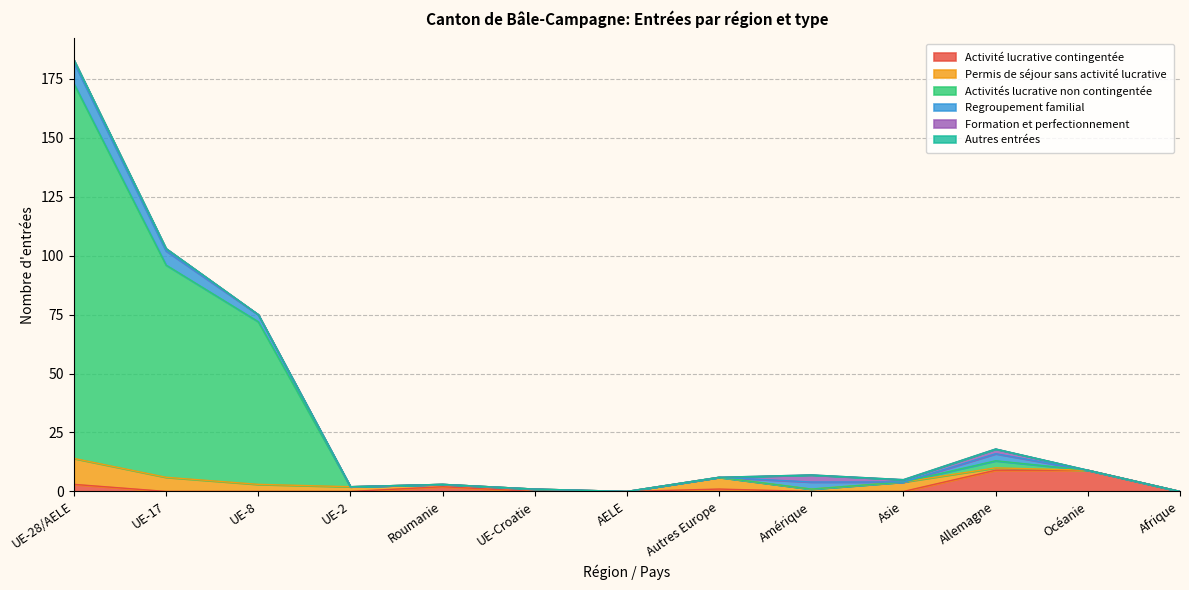

What is the difference between the maximum and minimum values in the Formation et perfectionnement series?

3